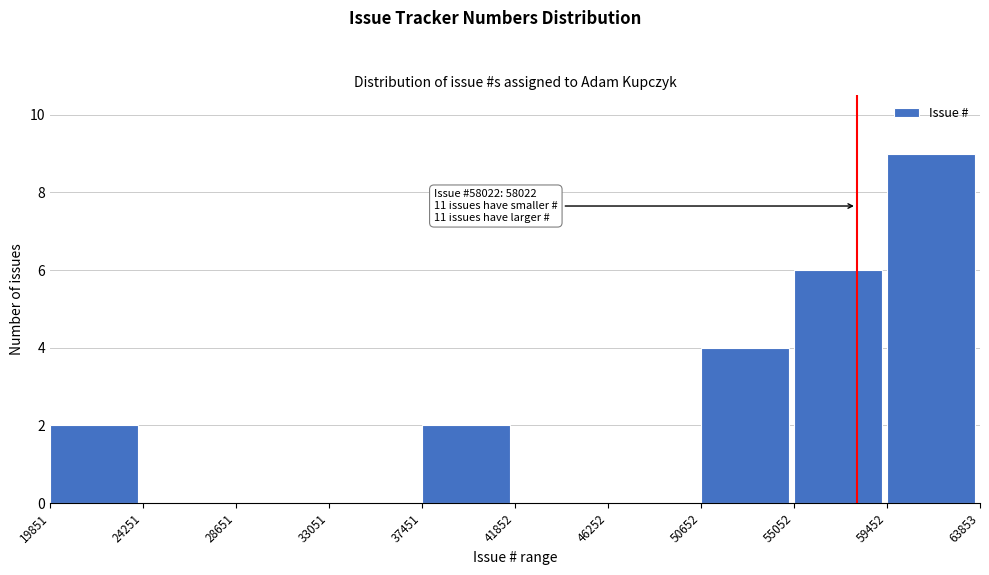

Which range on the x-axis has the tallest bar?

59452 to 63853